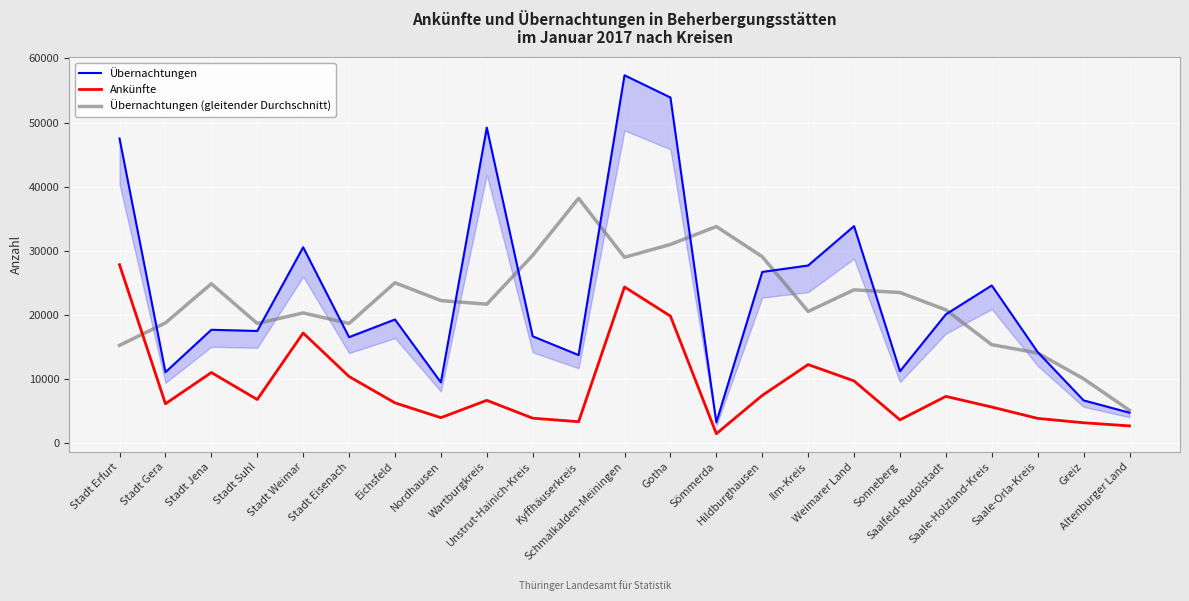

At which label does Übernachtungen first exceed 17690?

Stadt Erfurt